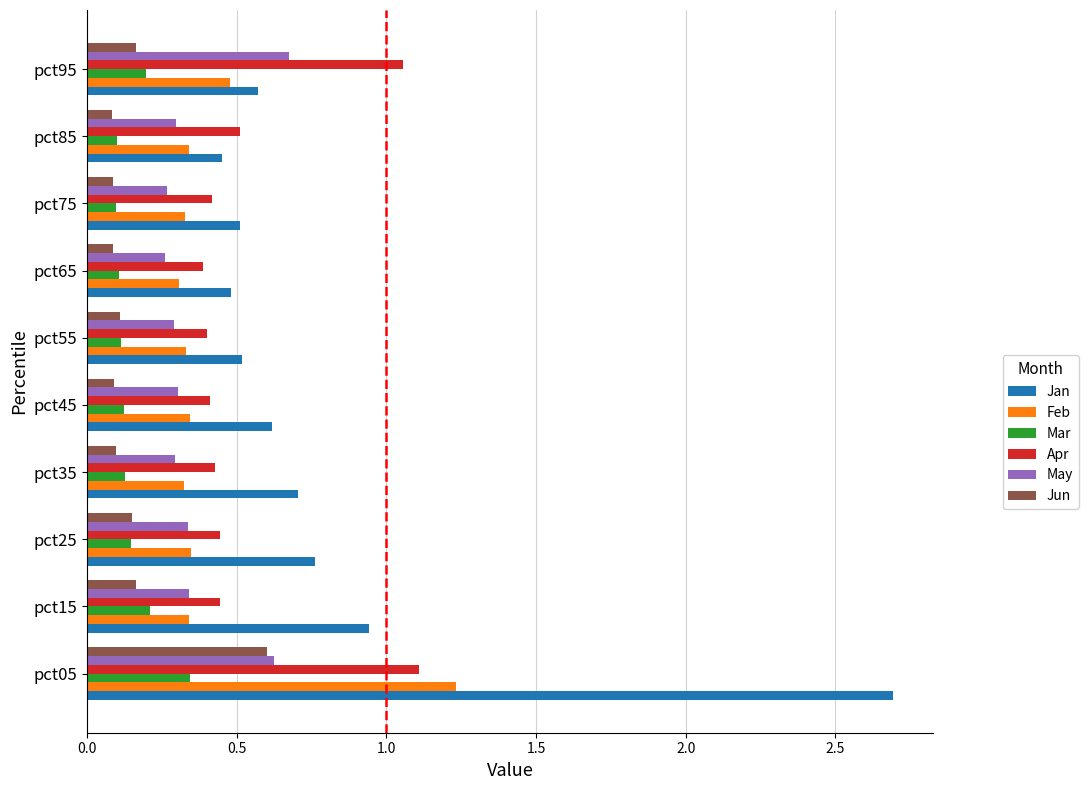

Which series has the largest total across all categories?

Jan